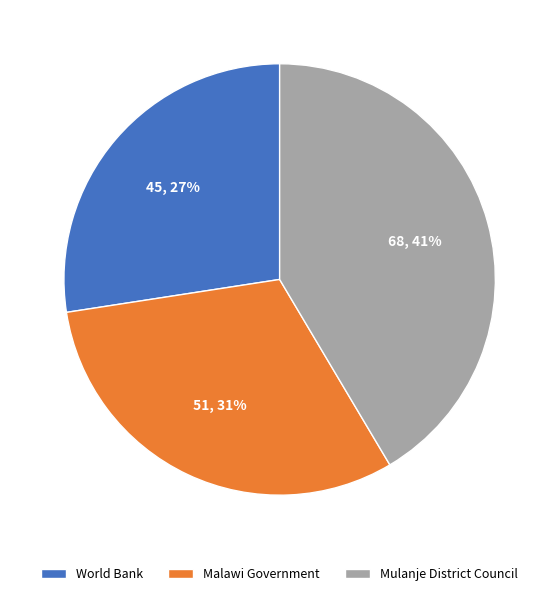

Do Mulanje District Council and World Bank together represent more than half of the pie?

Yes